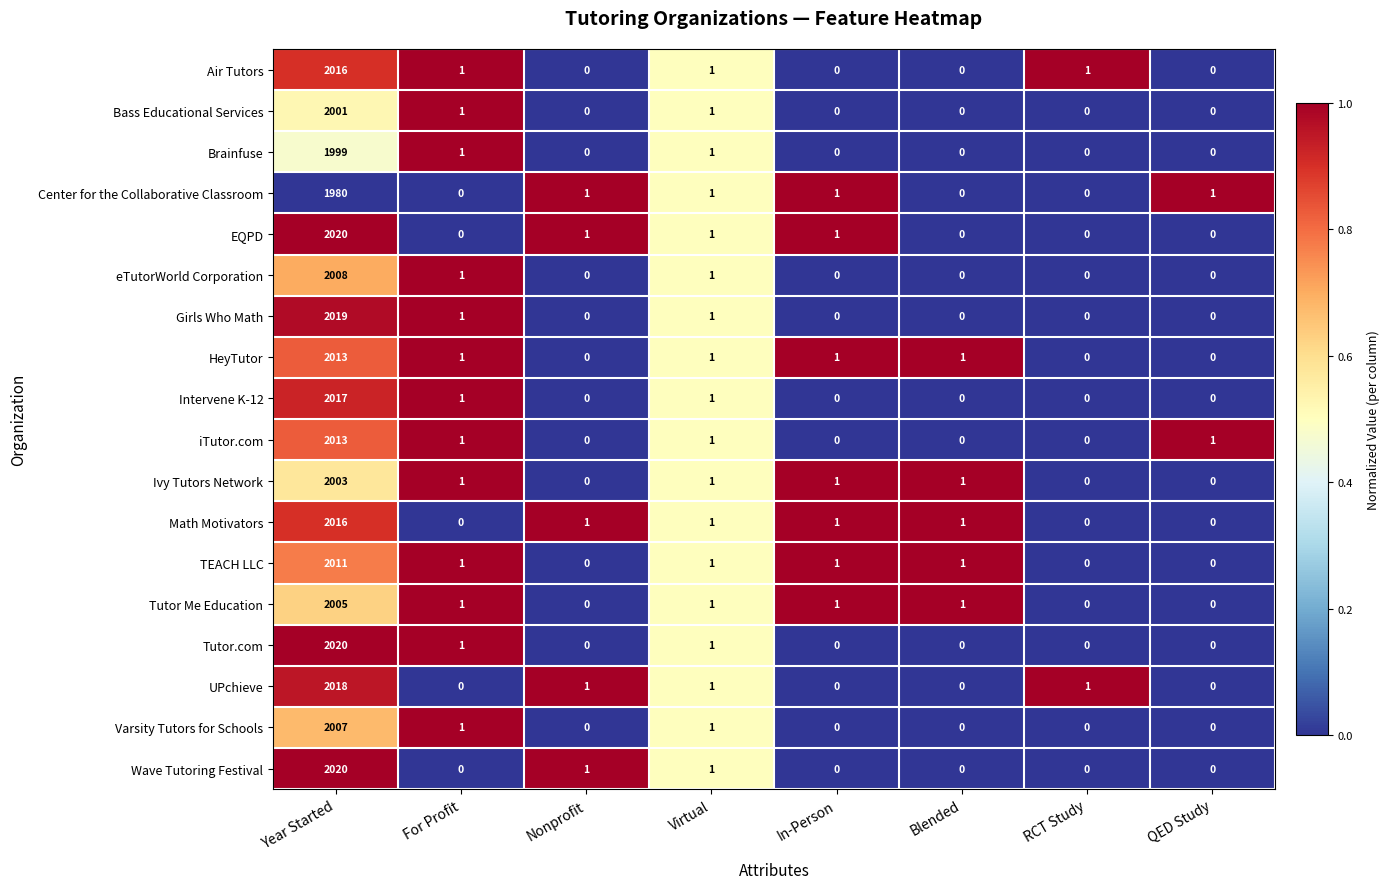

What is the total value across all series at Blended?

5